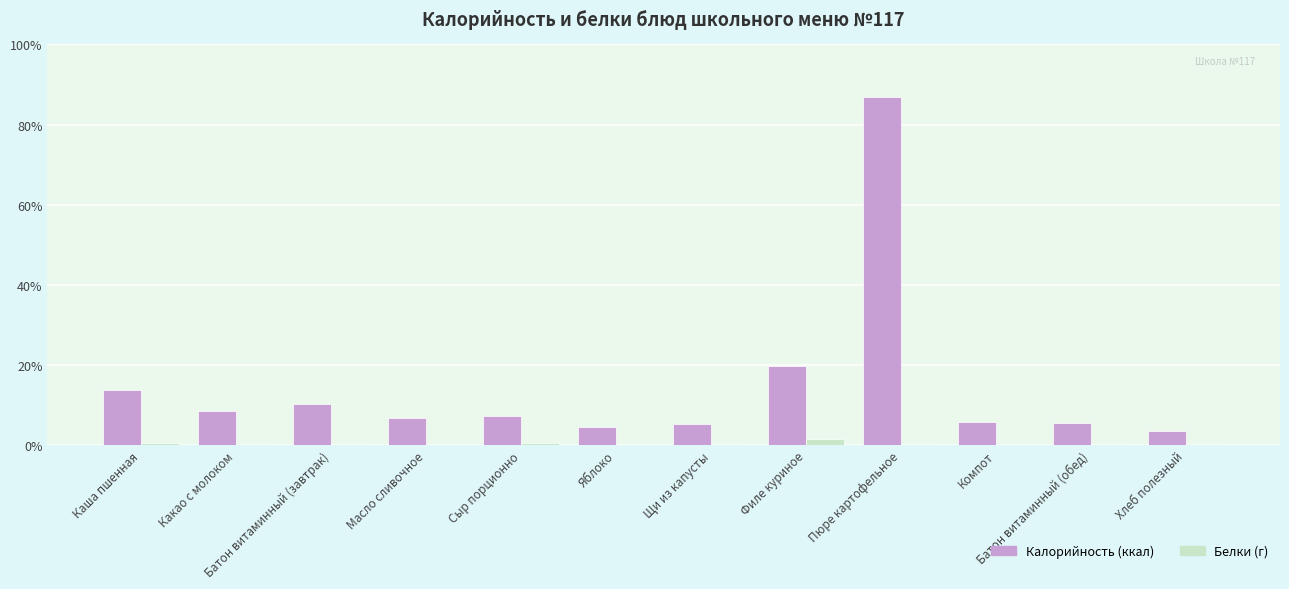

What is the difference between the Калорийность (ккал) values at Хлеб полезный and Масло сливочное?

46.0